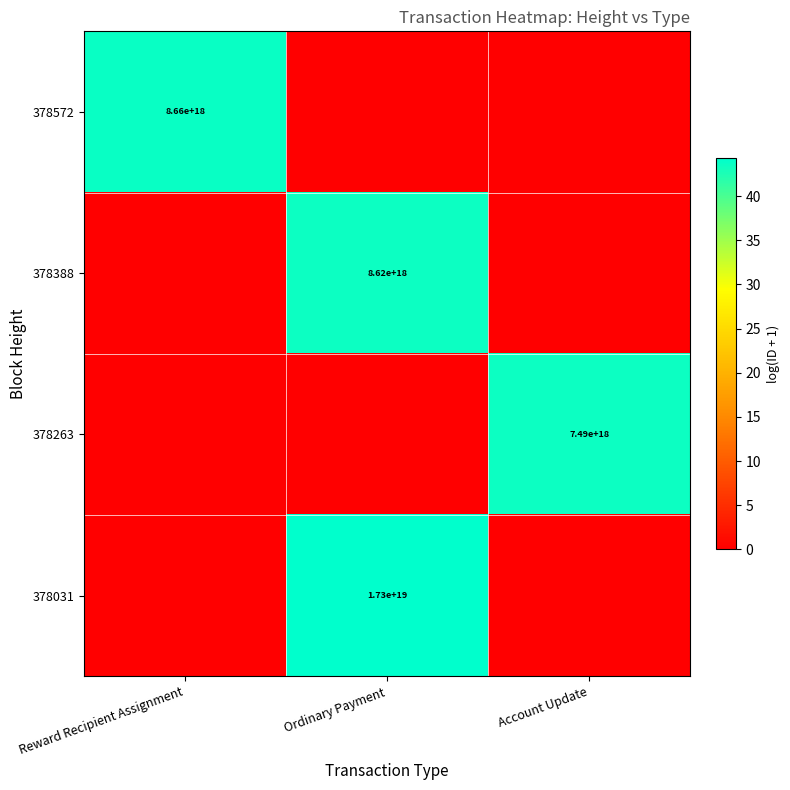

The value of 378388 at Ordinary Payment is 4817742444253627392. True or false?

False